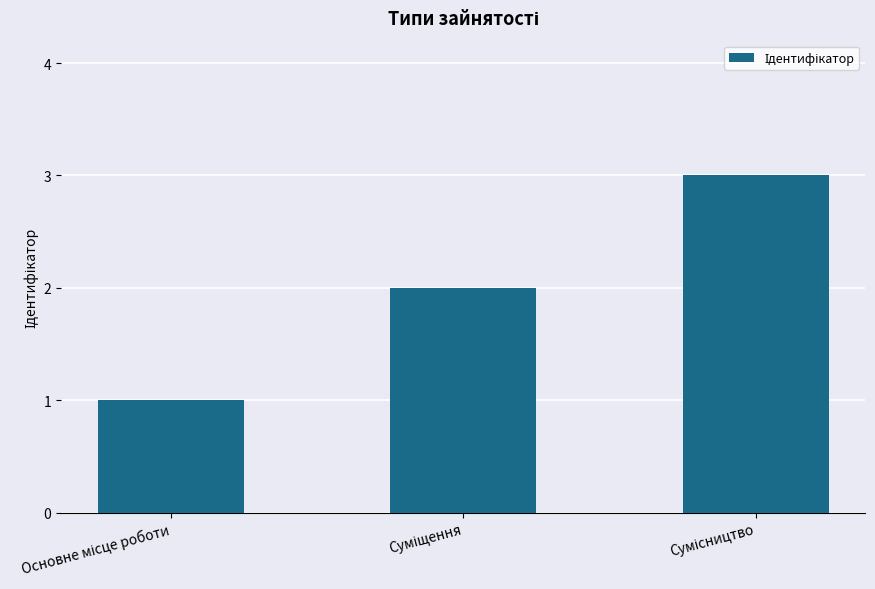

What is the maximum value shown in the chart?

3